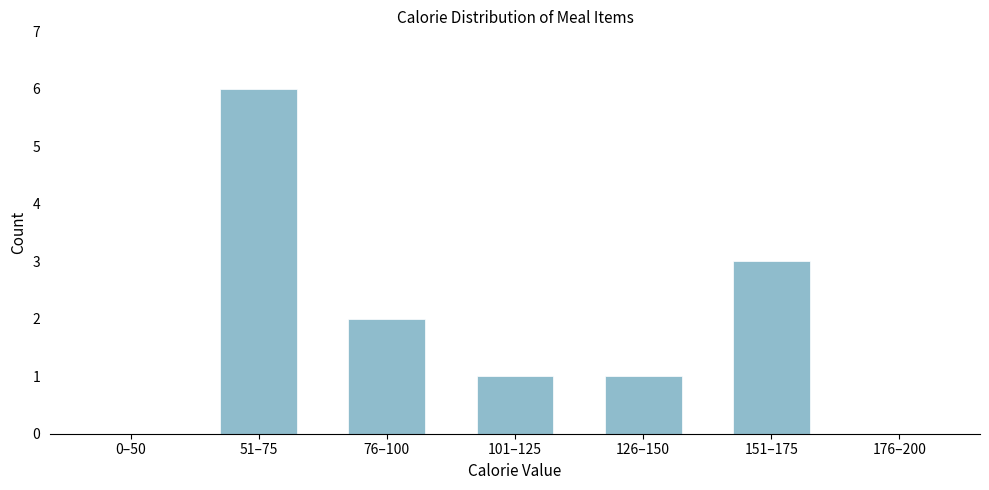

Reading left to right, what are all the values shown in this chart?

0–50=0	51–75=6	76–100=2	101–125=1	126–150=1	151–175=3	176–200=0